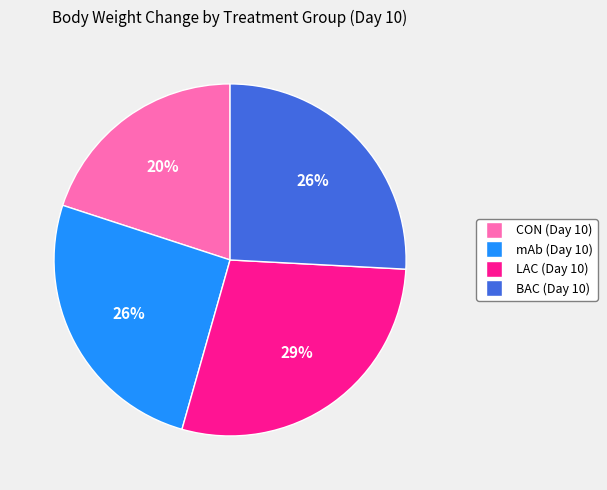

To the nearest percent, what is the difference between the largest and smallest slice percentages?

9%